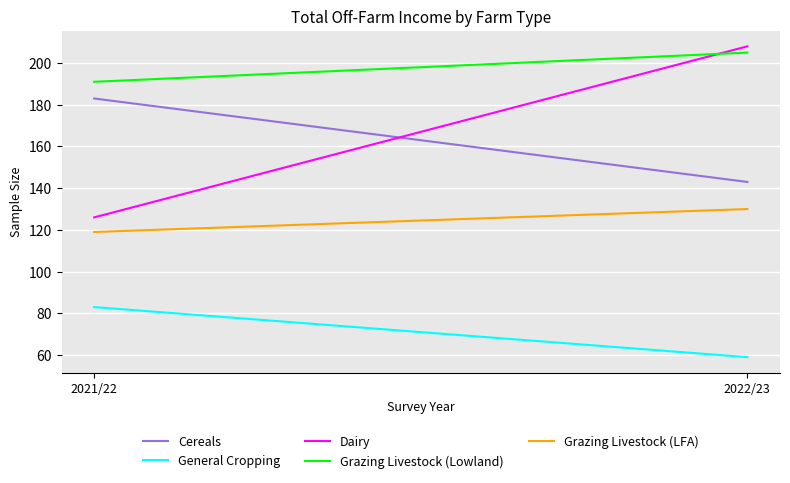

True or false: Dairy has a value of 217 at 2021/22.

False